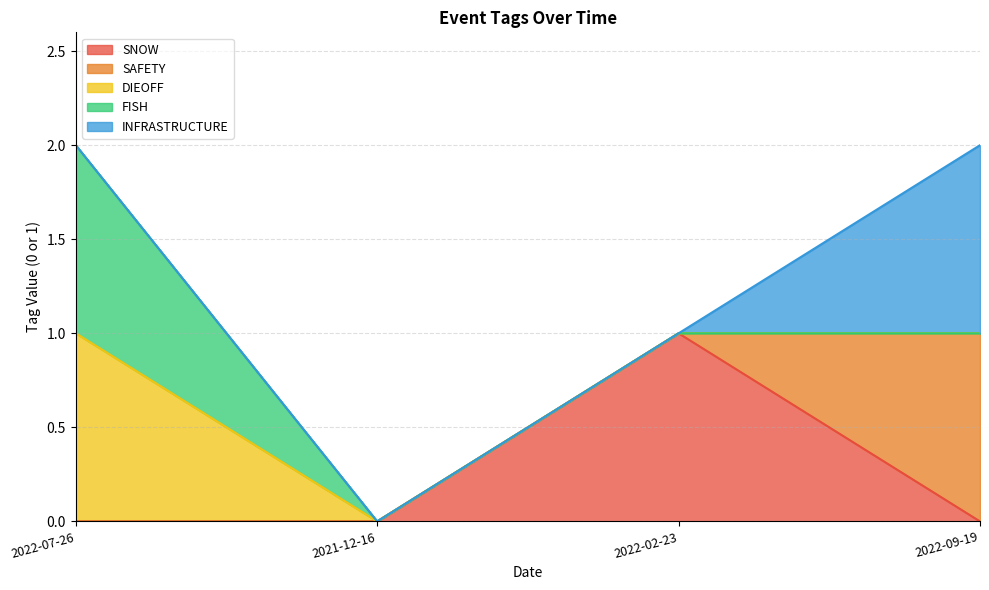

True or false: SAFETY has a value of 1 at 2022-07-26.

False